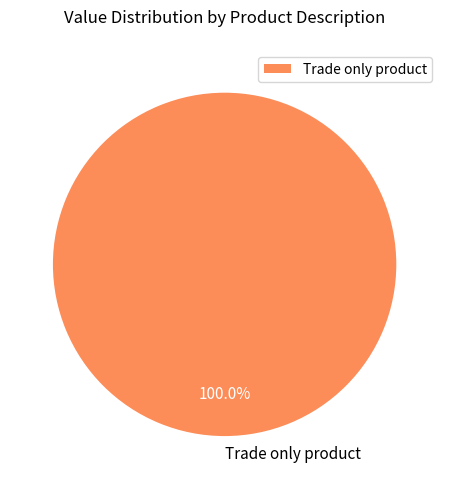

What percentage is the Trade only product slice, to the nearest percent?

100%